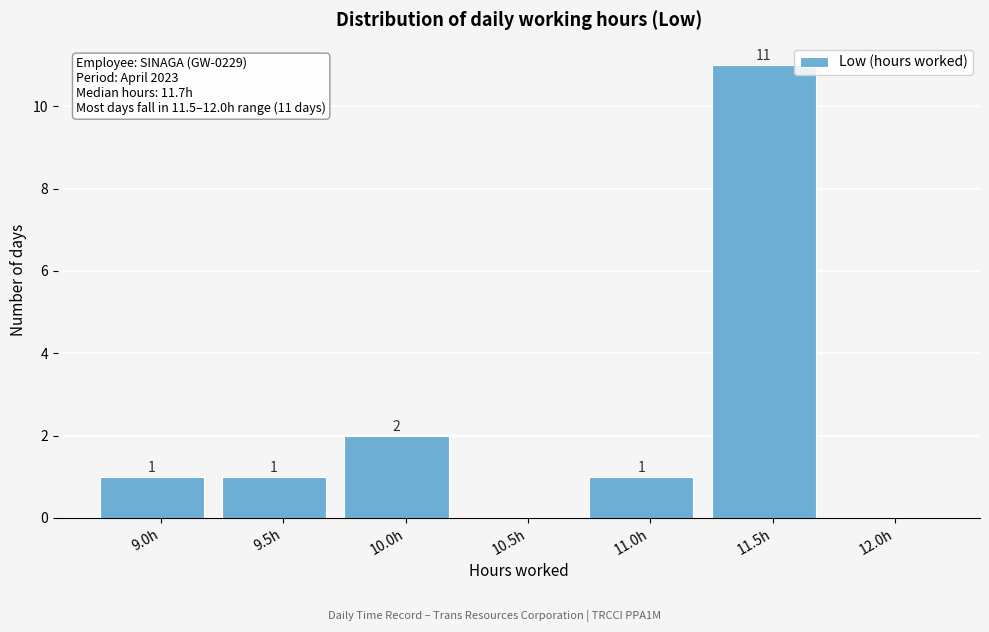

Reading right to left, extract all data points from this chart.

12.0h=0	11.5h=11	11.0h=1	10.5h=0	10.0h=2	9.5h=1	9.0h=1